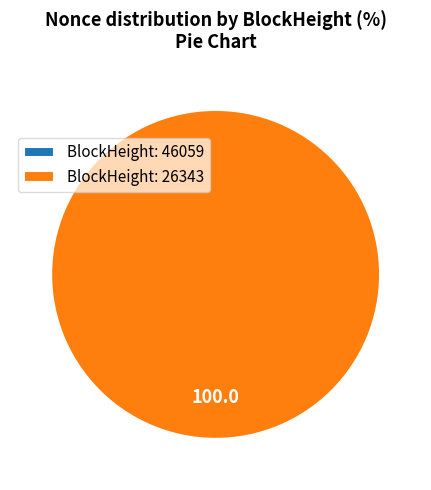

Does 46059 account for over 50% of the chart?

No